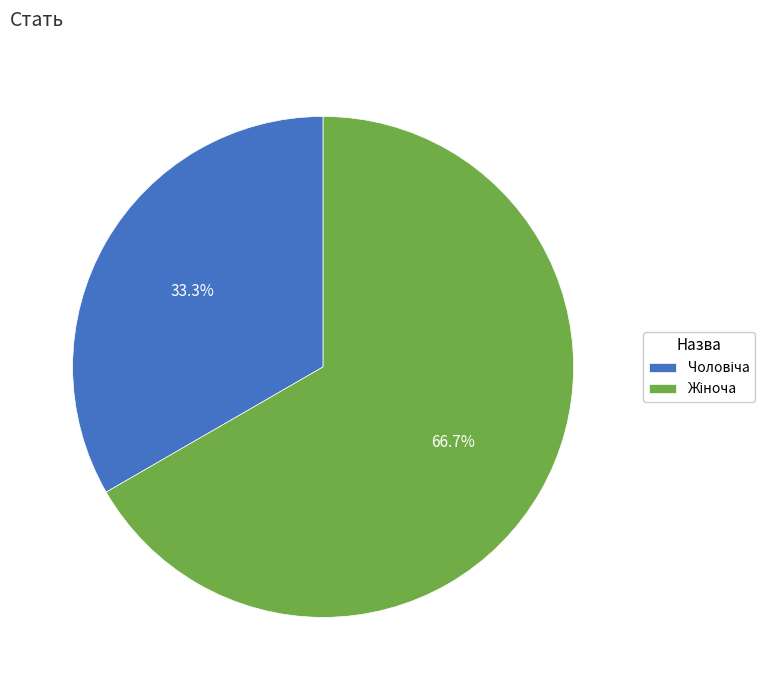

Does any single category account for the majority?

Yes